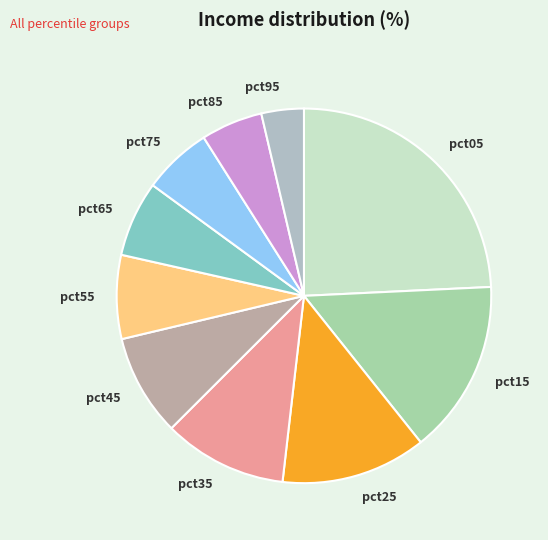

Rank the categories by value from lowest to highest.

pct95, pct85, pct75, pct65, pct55, pct45, pct35, pct25, pct15, pct05